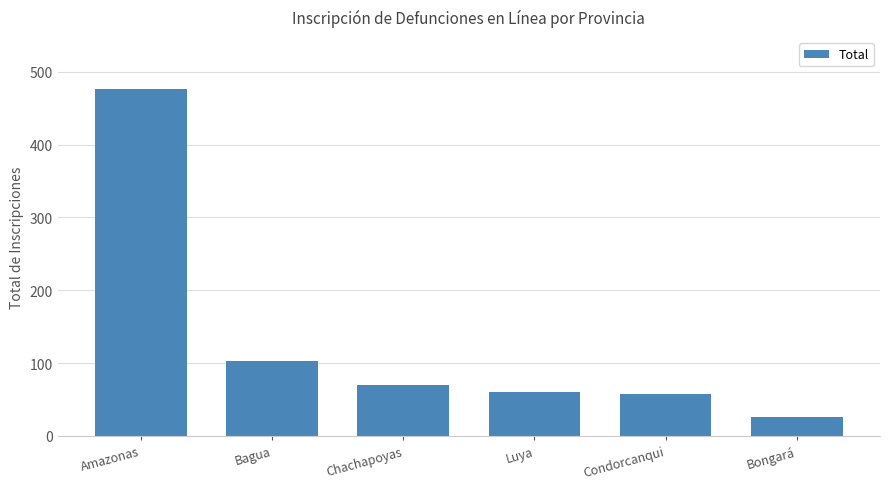

What is the greatest value displayed?

476